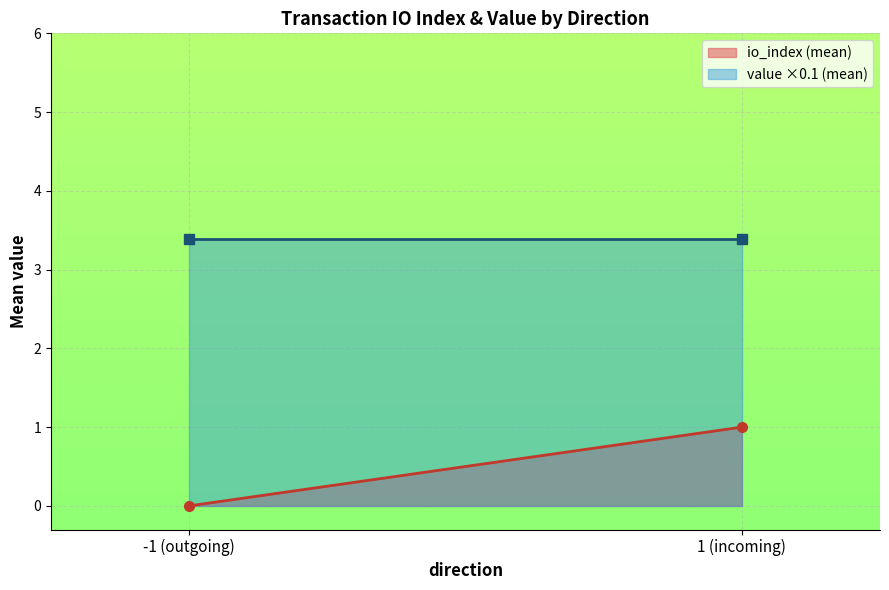

At which label does value ×0.1 (mean) reach its peak?

-1 (outgoing)